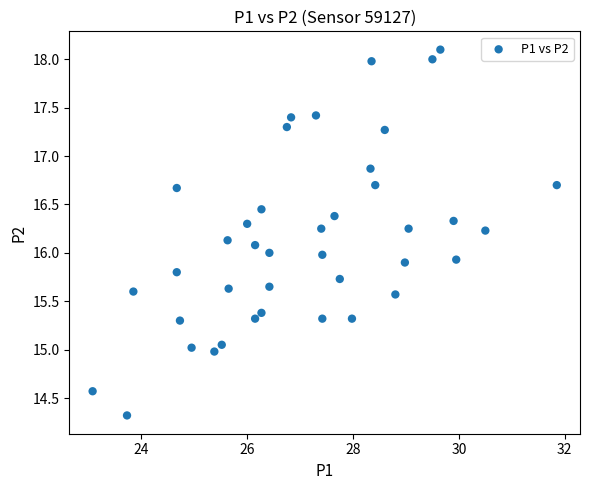

What is the range of Y values (max minus min)?

3.8